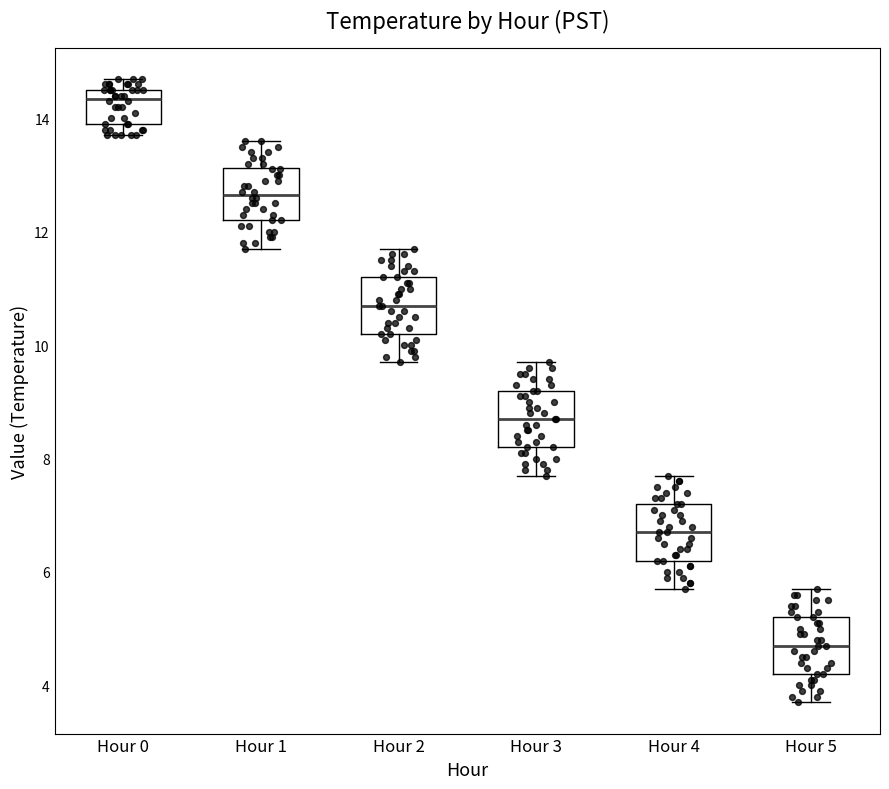

Which box's median line is the lowest?

Hour 5